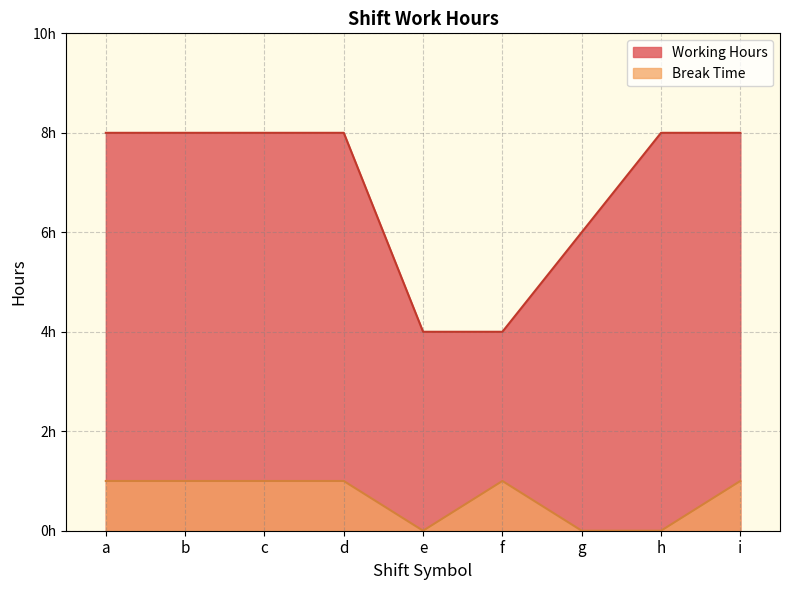

Between b and c, which is larger?

b